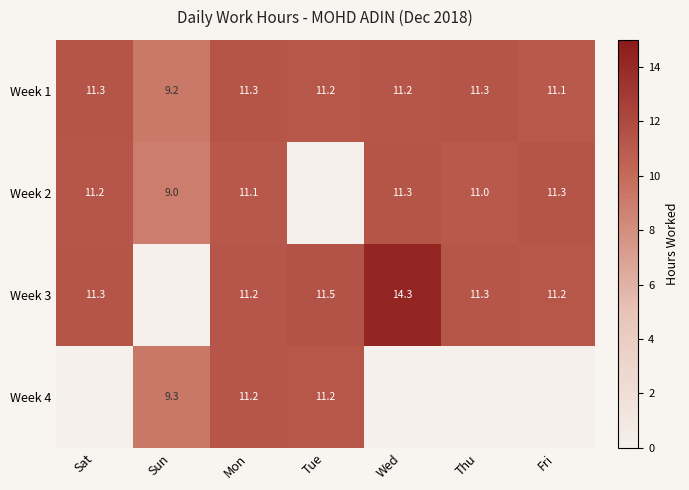

What is the smallest value displayed?

9.0